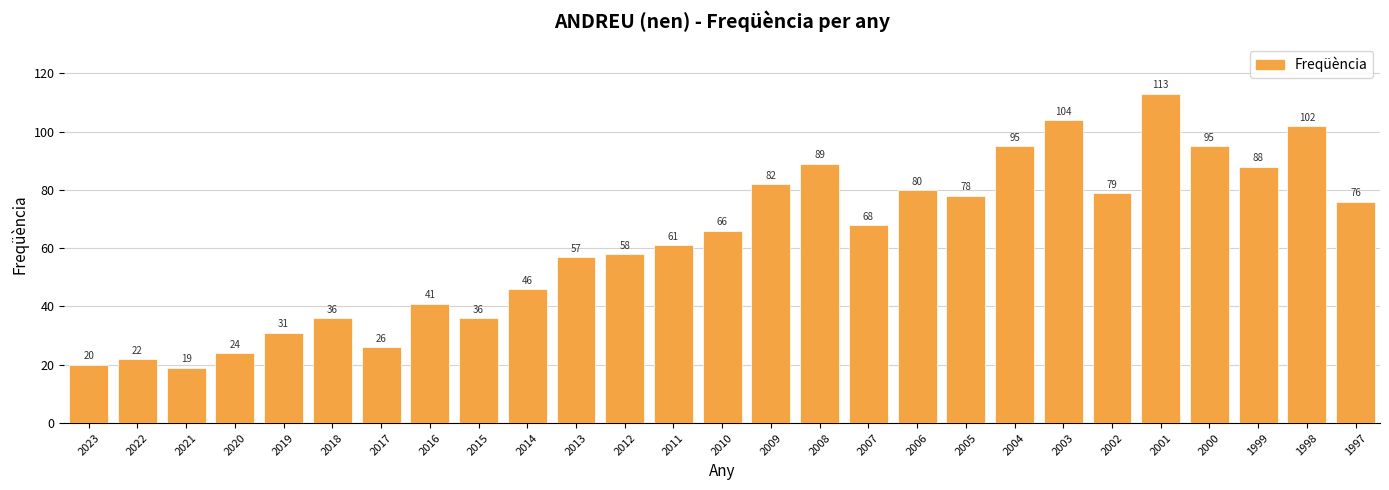

What is the smallest value displayed?

19